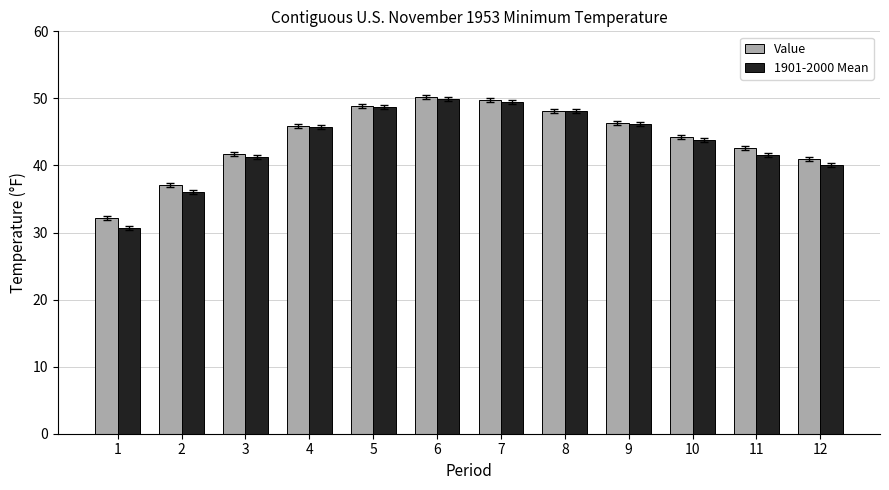

At which label does Value first exceed 45?

4